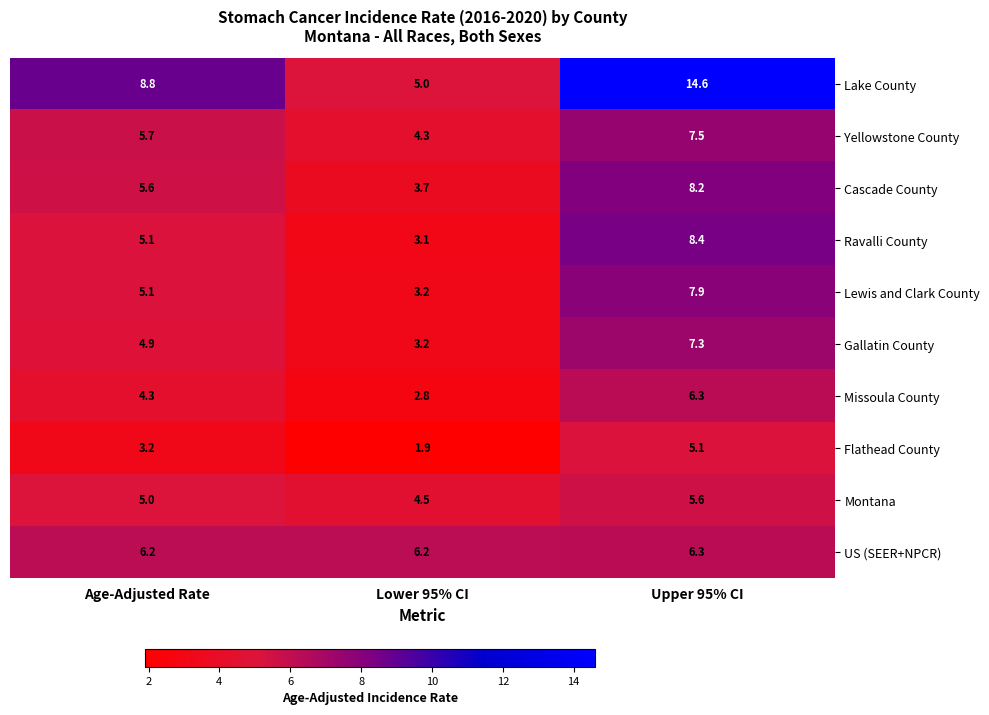

What is the difference between the highest and lowest values at Age-Adjusted Rate?

5.6